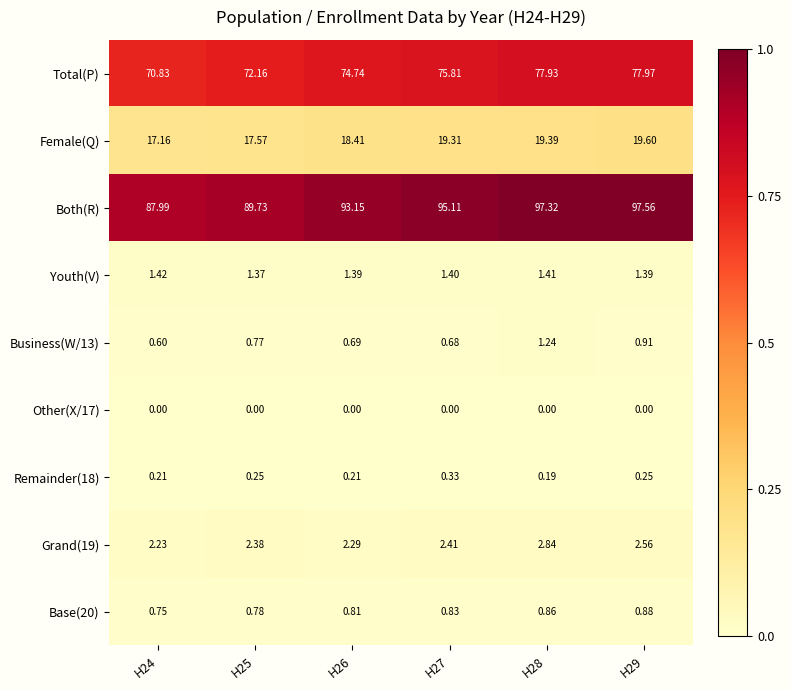

Is the value of Both(R) at H26 greater than the value of Female(Q) at H28?

Yes